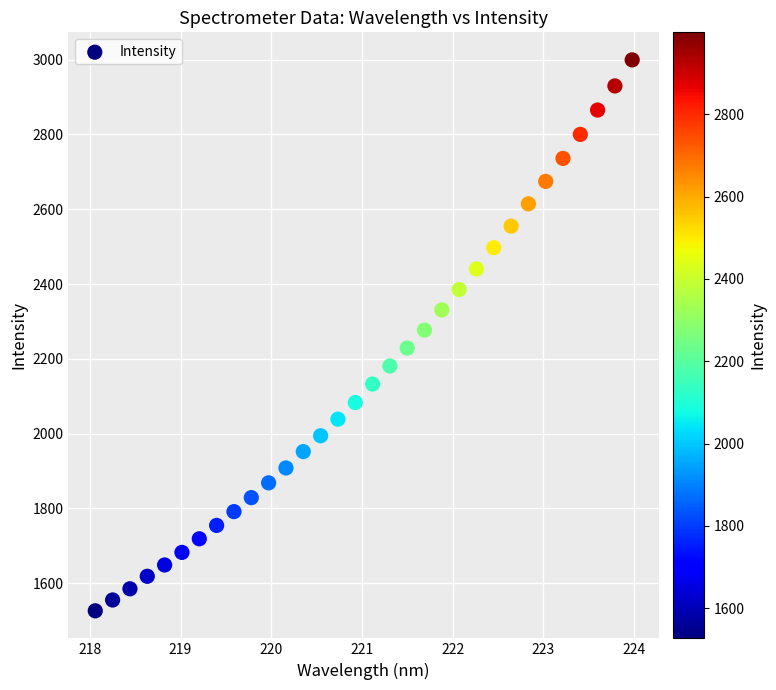

What is the range of Y values (max minus min)?

1473.0